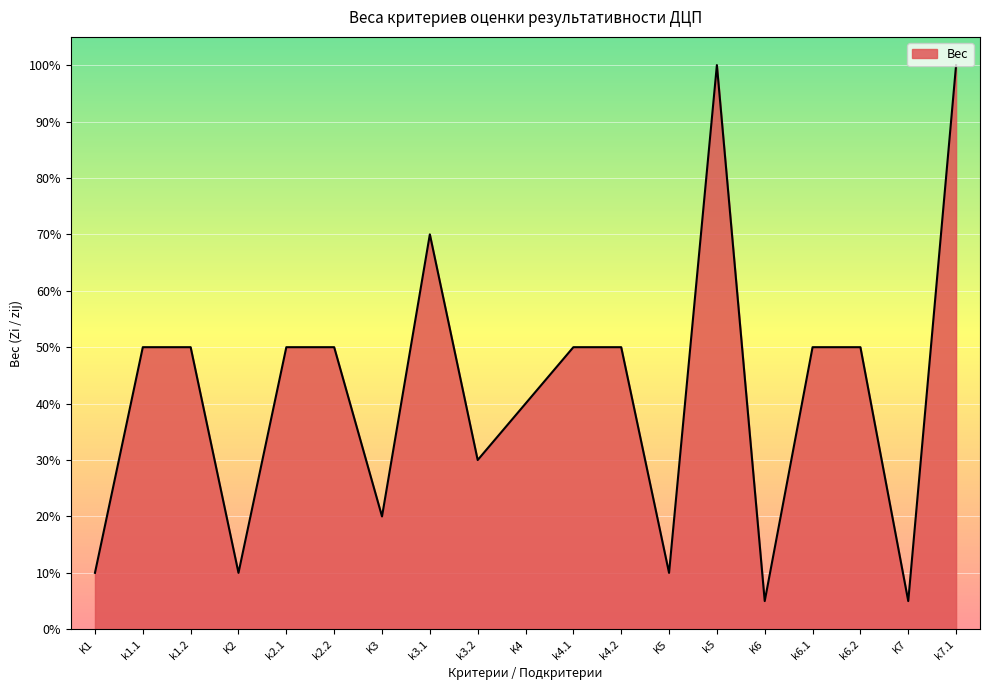

How many interior local valleys (lower than both neighbors) does the data have?

6